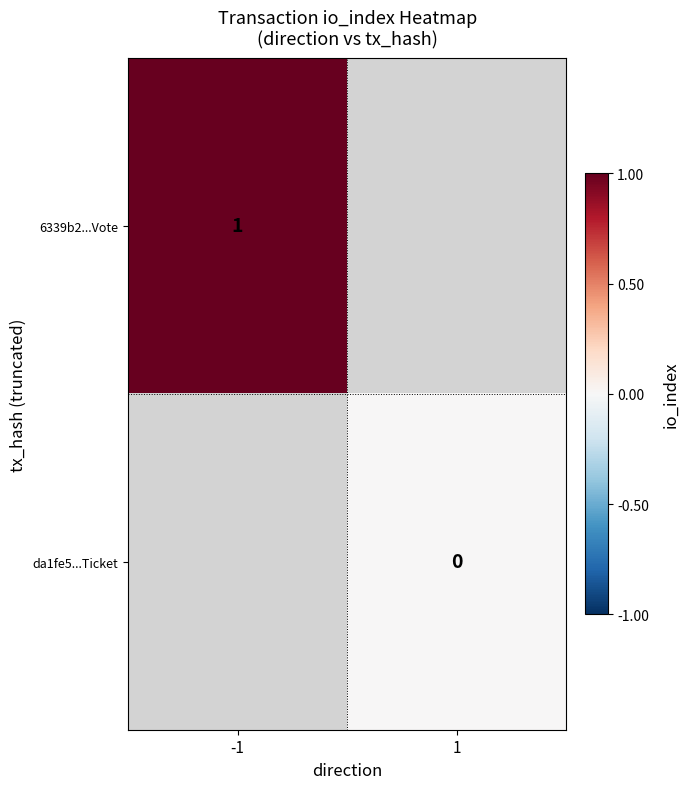

True or false: 6339b2...Vote has a value of 1 at -1.

True